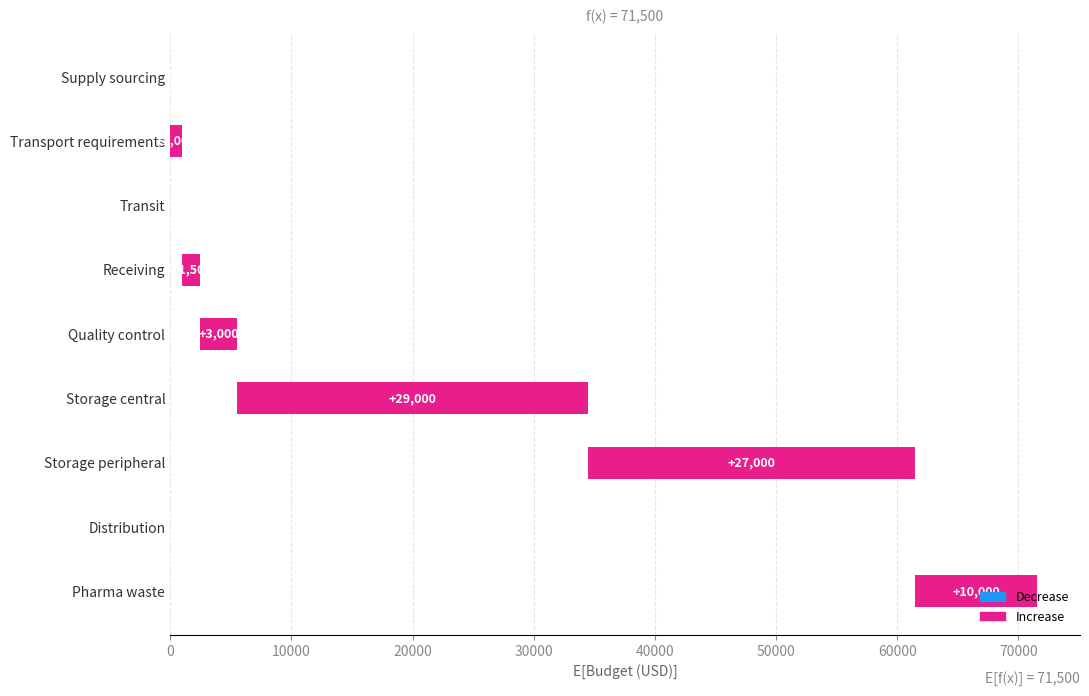

What is the average value?

7944